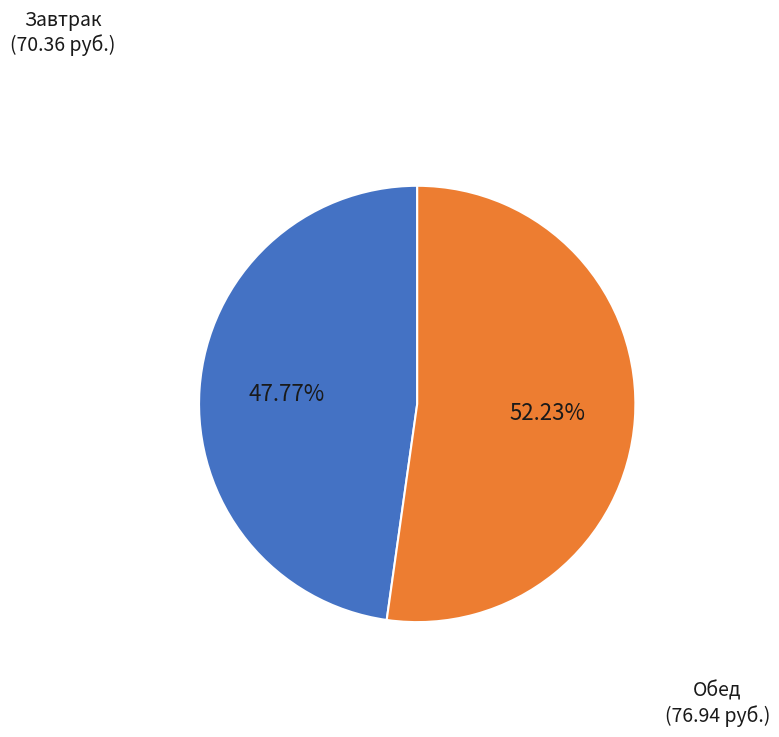

Does any single category account for the majority?

Yes